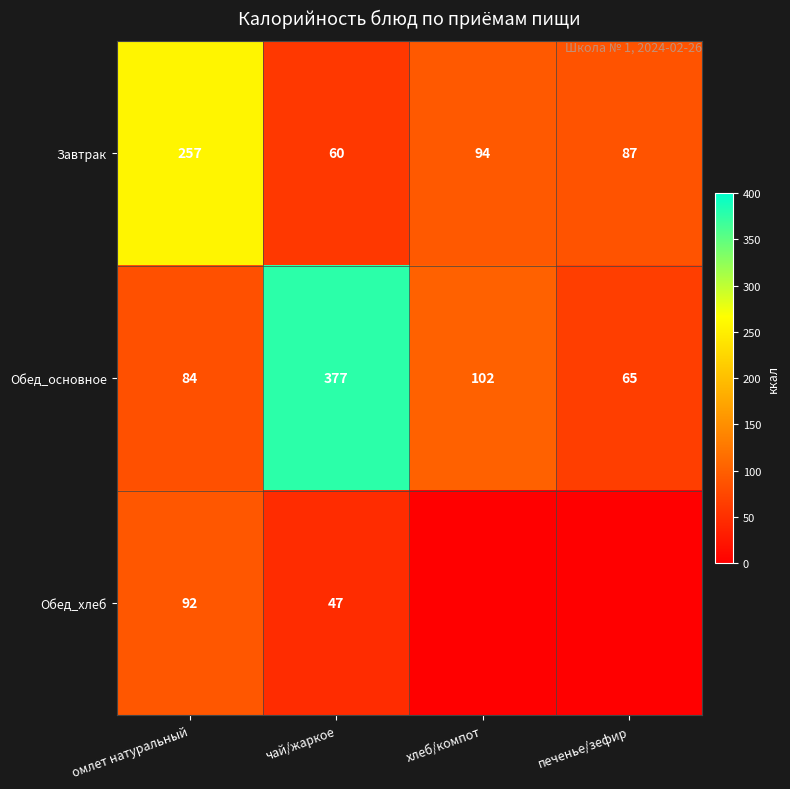

Rank the series at чай/жаркое from lowest to highest value.

Обед_хлеб, Завтрак, Обед_основное